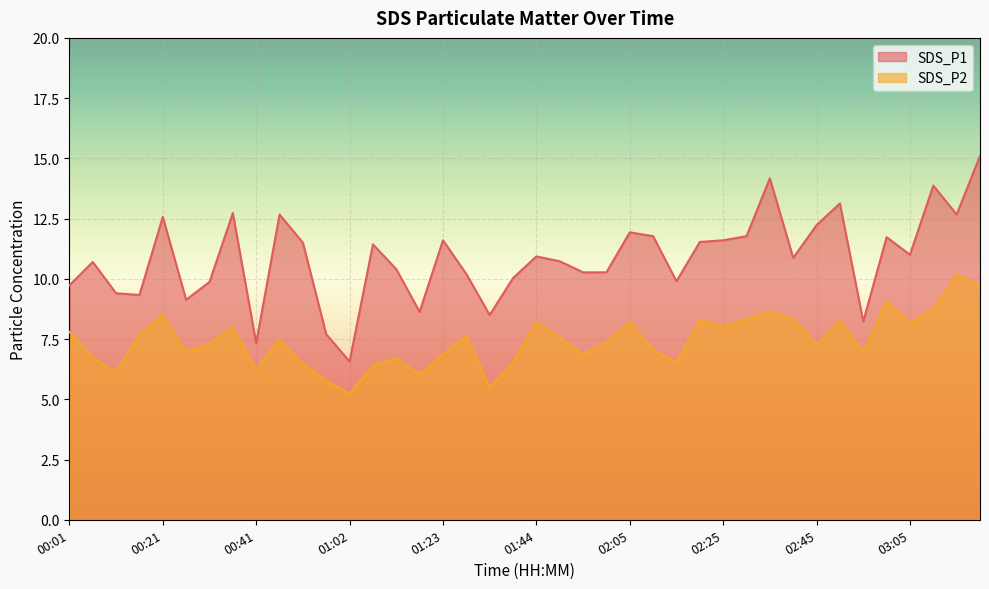

At which label does SDS_P2 reach its peak?

03:16